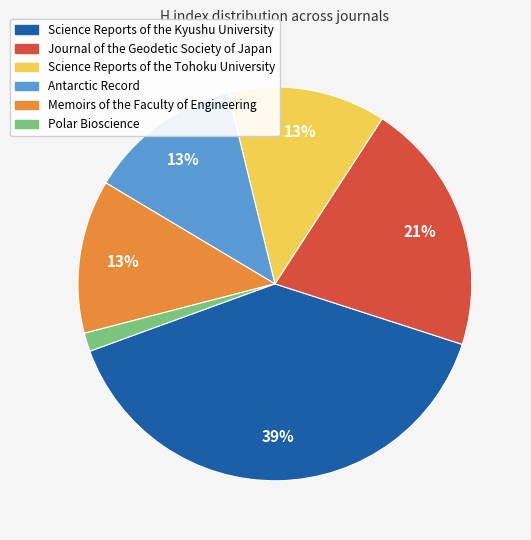

Approximately how many times larger is the value at Antarctic Record compared to Memoirs of the Faculty of Engineering?

1.0